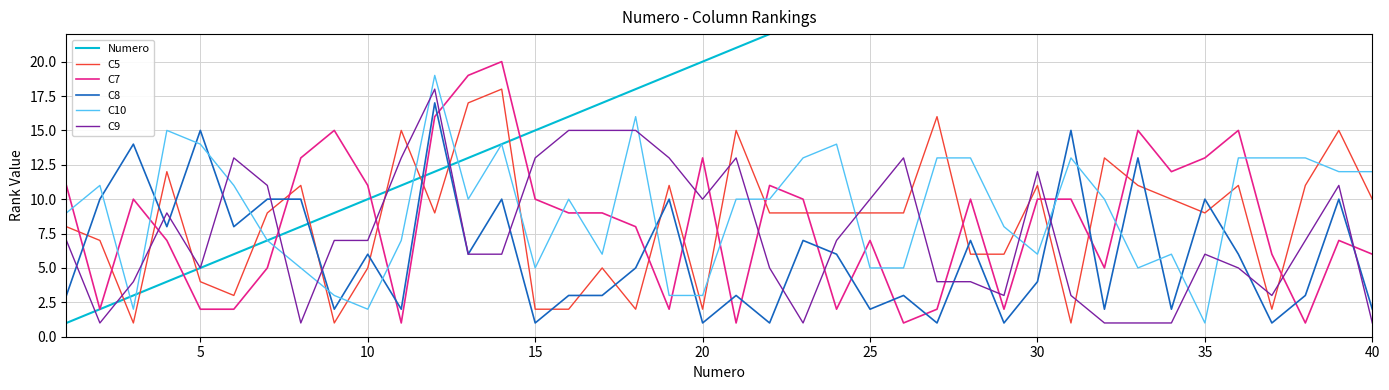

True or false: C5 and C7 intersect in this chart.

True